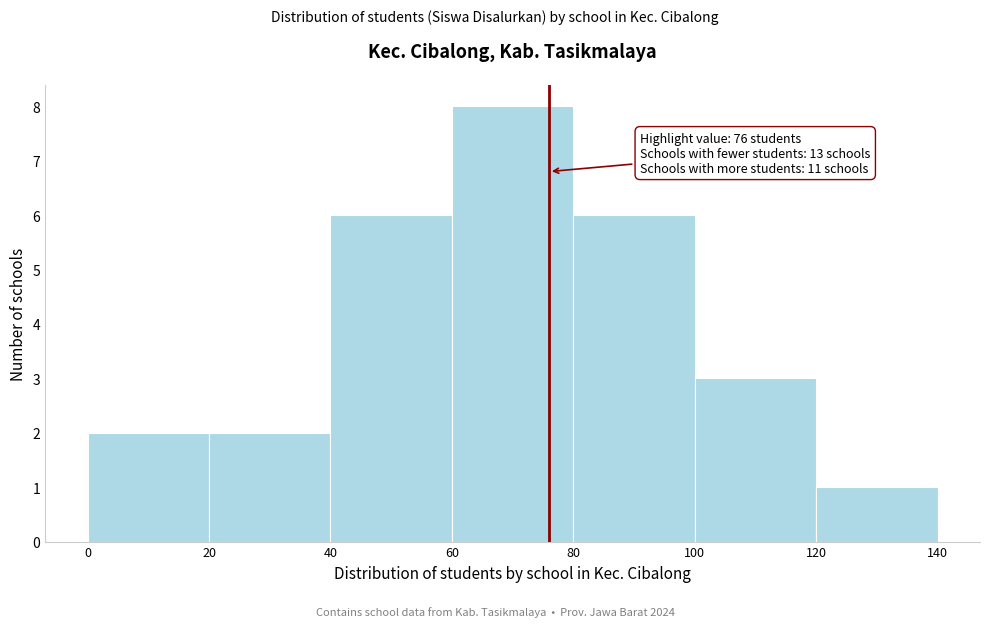

Over which range of the x-axis is the bar tallest?

60 to 80